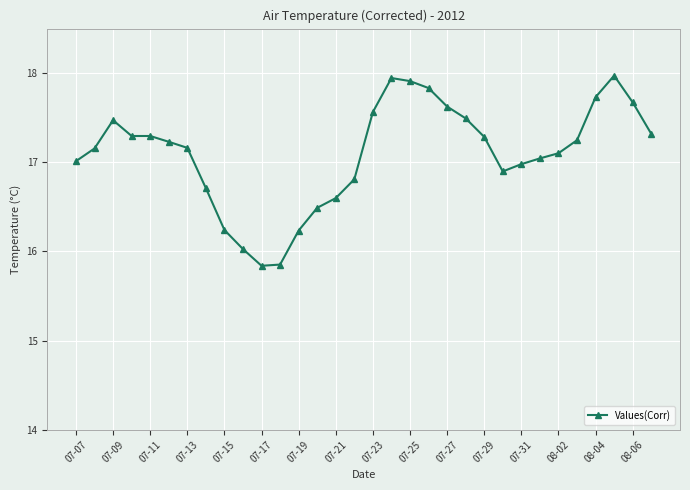

What is the smallest value displayed?

15.8